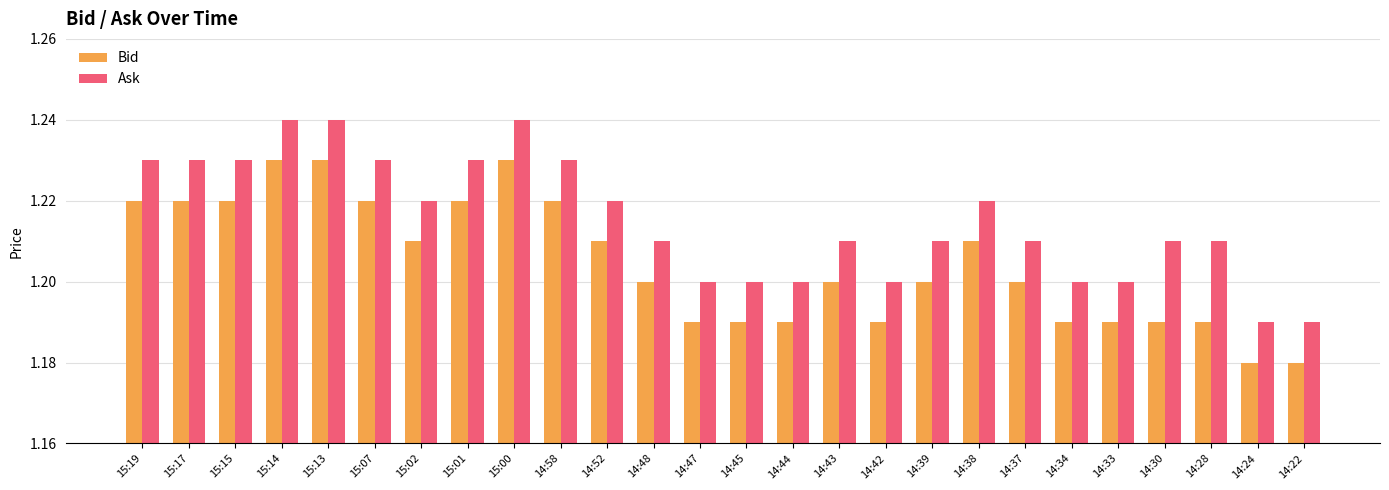

At how many categories does at least one series exceed 1?

26